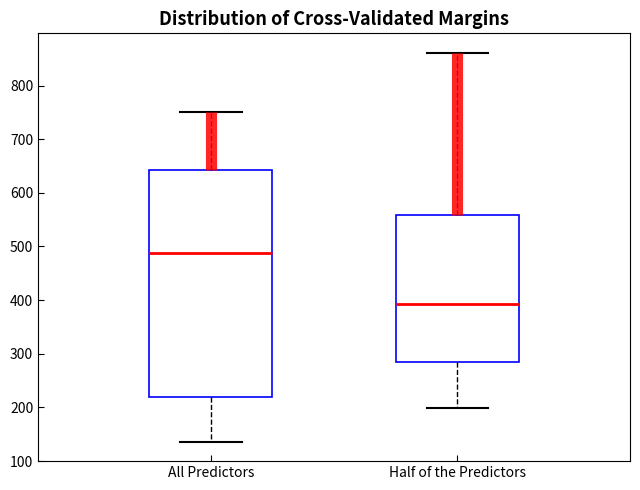

Where is the upper edge of the box for Half of the Predictors on the y-axis? The values are not printed on the chart, so give them approximately, as read against the axis.

560